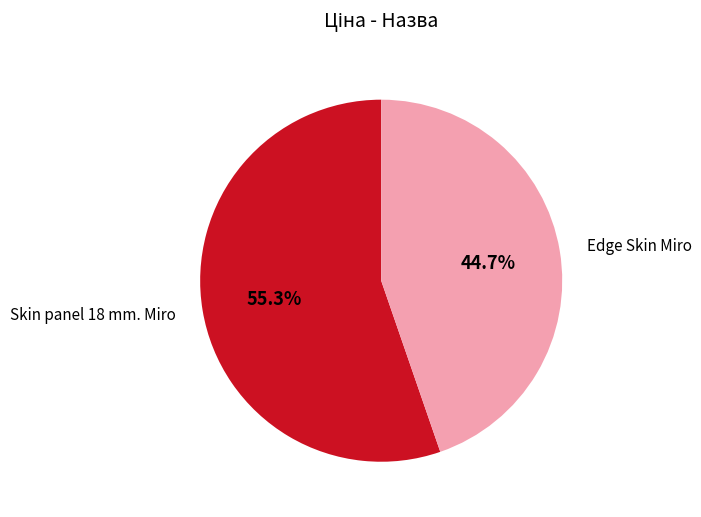

To the nearest percent, what is the combined percentage of Skin panel 18 mm. Miro and Edge Skin Miro?

100%